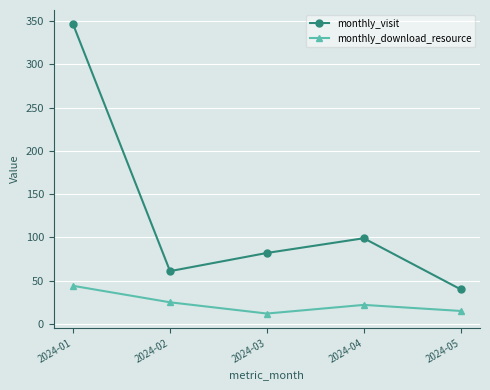

How many data points does each series have?

5